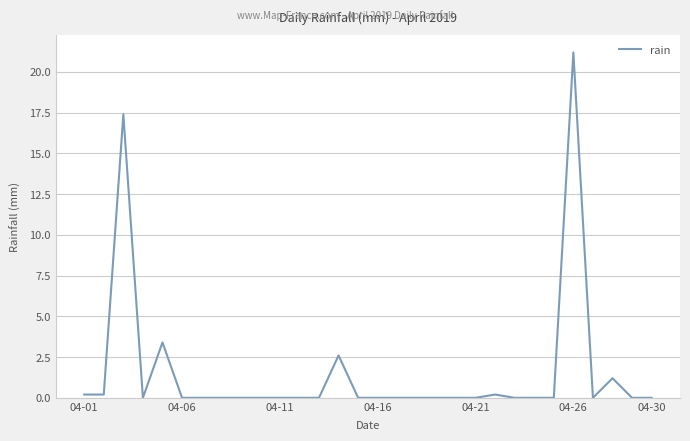

What is the maximum value shown in the chart?

21.2